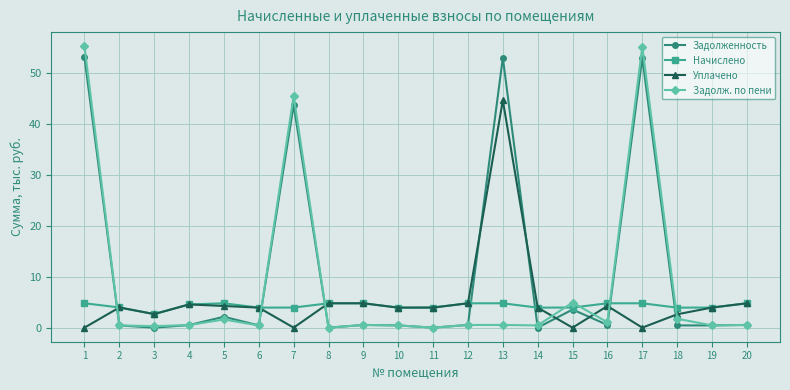

What is the total value across all series at 15?

12.4